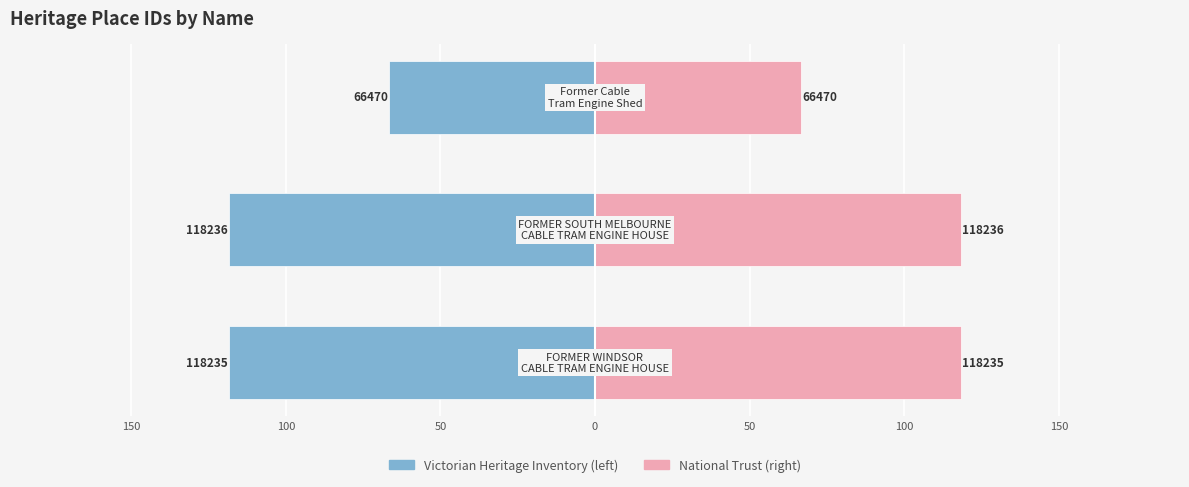

Which series has the largest total across all categories?

Heritage Auth: National Trust